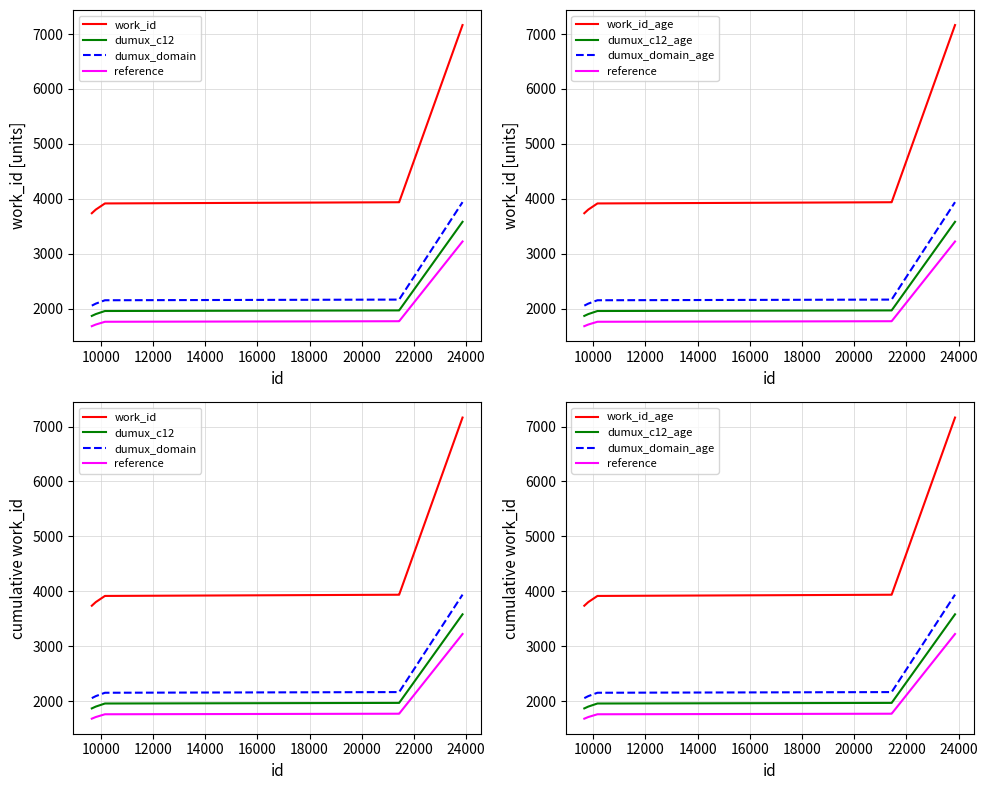

Approximately how many times larger is the value at 10160 compared to 9657?

1.0